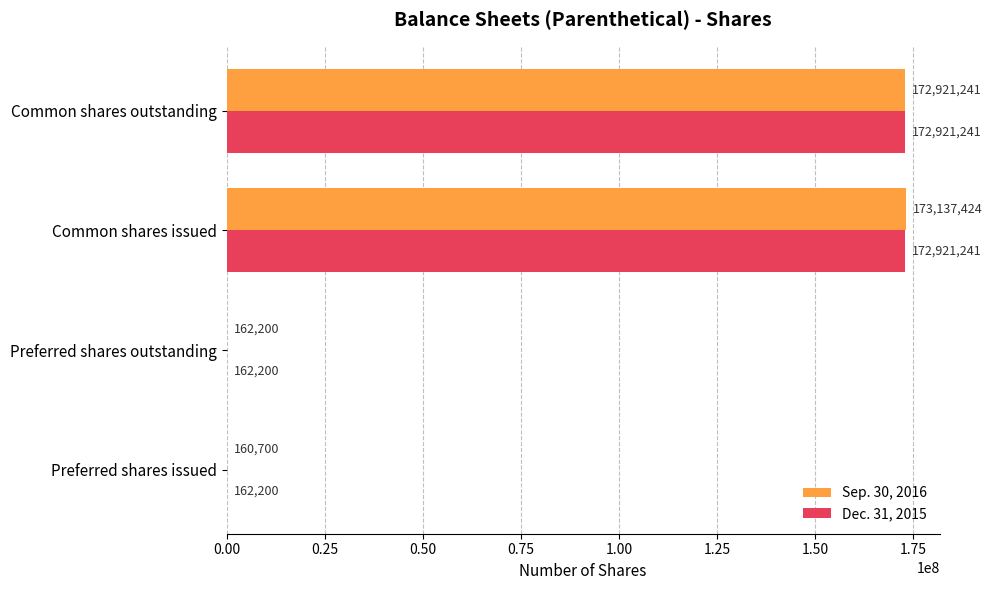

Count the number of categories in the chart.

4